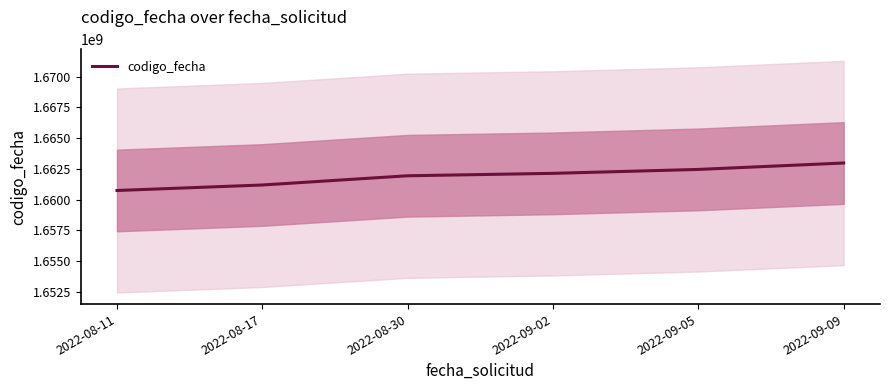

Rank the categories by value from highest to lowest.

2022-09-09, 2022-09-05, 2022-09-02, 2022-08-30, 2022-08-17, 2022-08-11